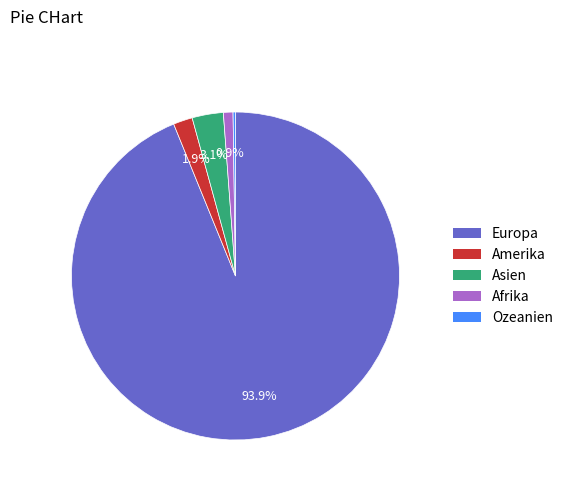

What percentage is the Afrika slice, to the nearest percent?

1%